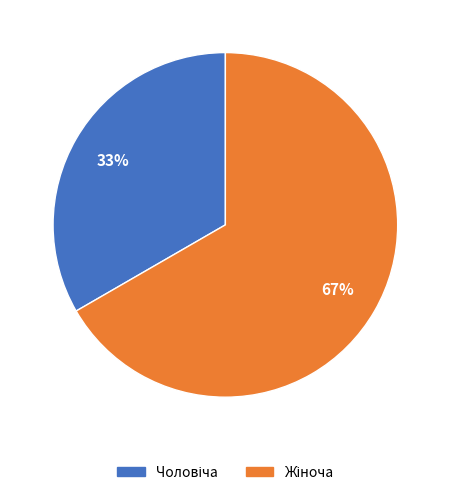

To the nearest percent, what is the average slice percentage?

50%